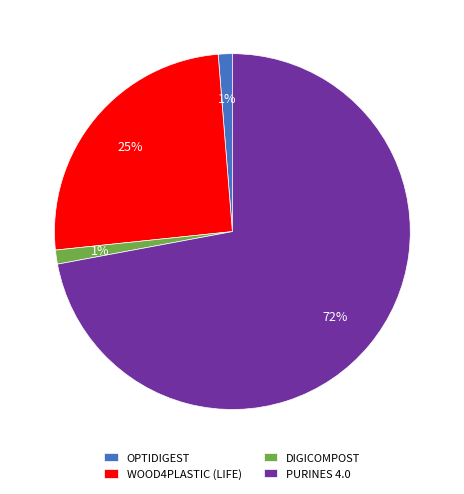

Do DIGICOMPOST and OPTIDIGEST together represent more than half of the pie?

No